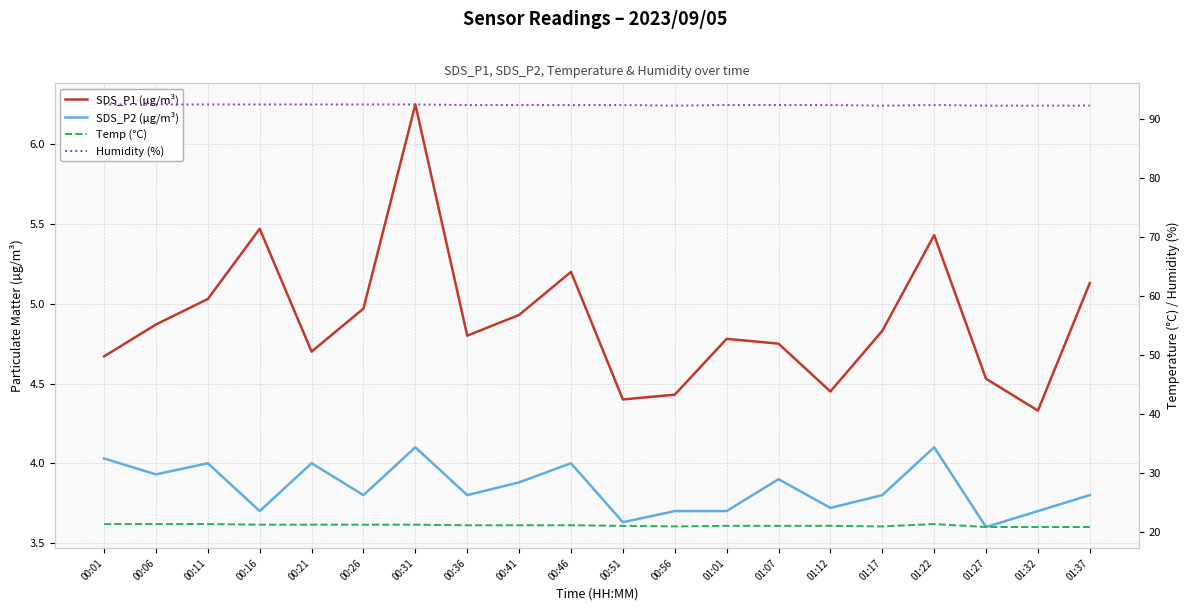

Which category has the highest value in the SDS_P1 (µg/m³) series?

00:31